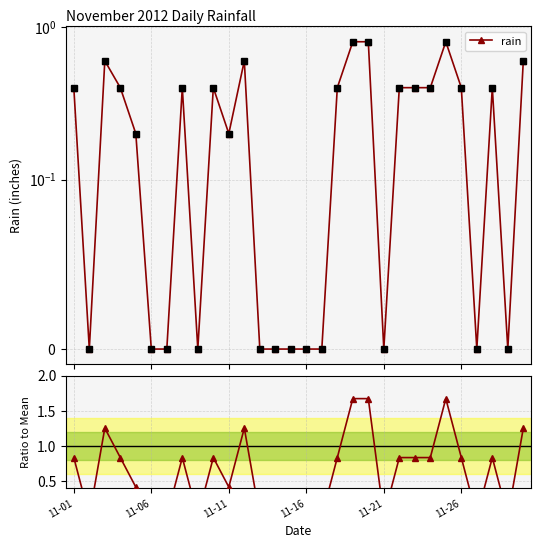

Rank the series by their average value, from lowest to highest.

rain, Ratio to Mean